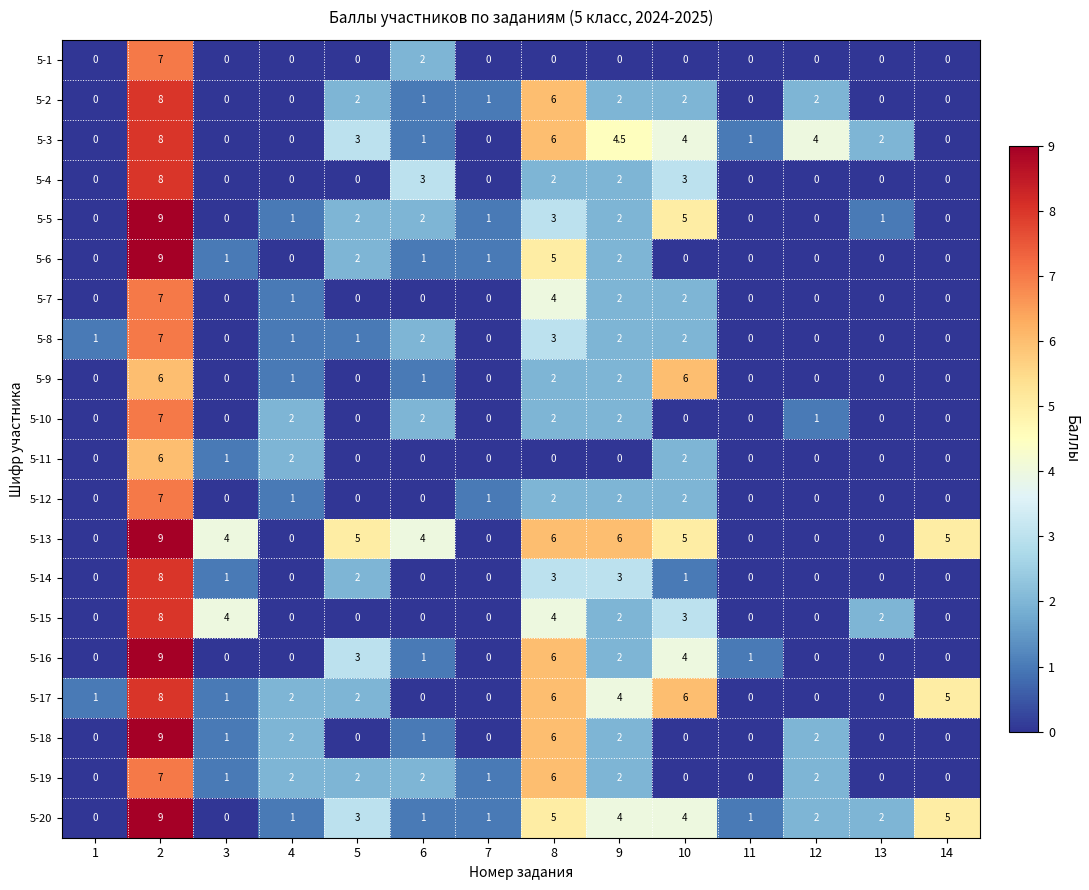

What is the difference between the highest and lowest values at 13?

2.0